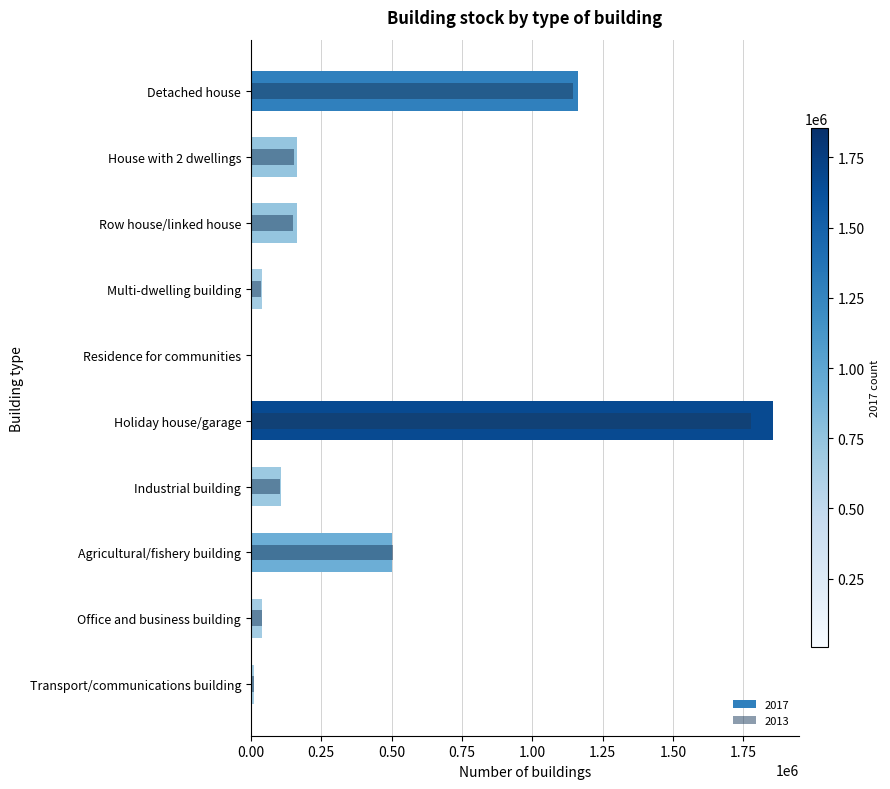

Which series has the largest total across all categories?

2017